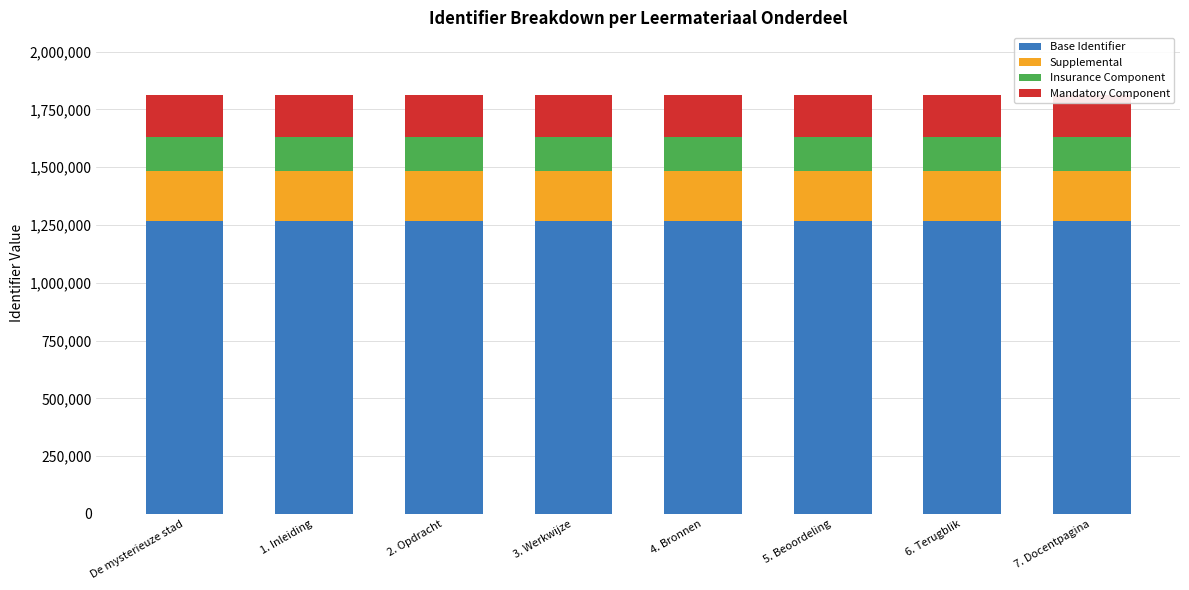

What is the smallest value displayed?

144947.0